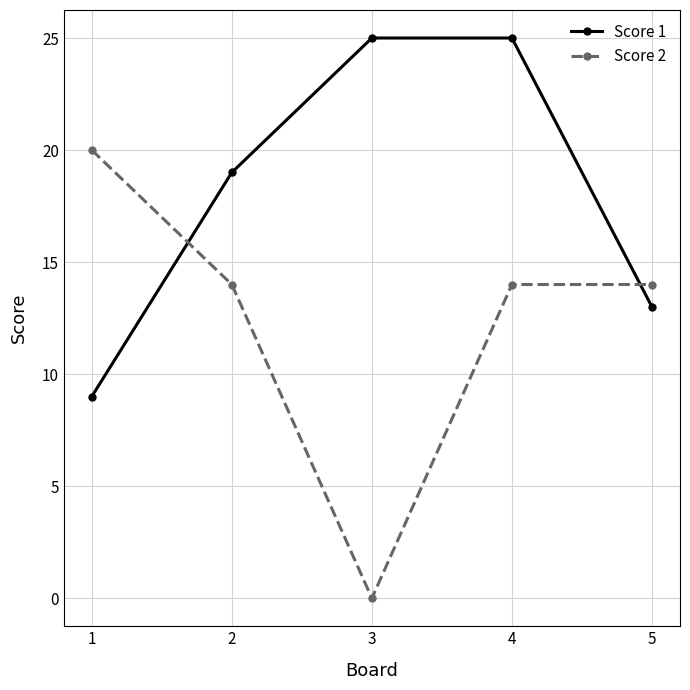

What is the total value across all series at 5?

27